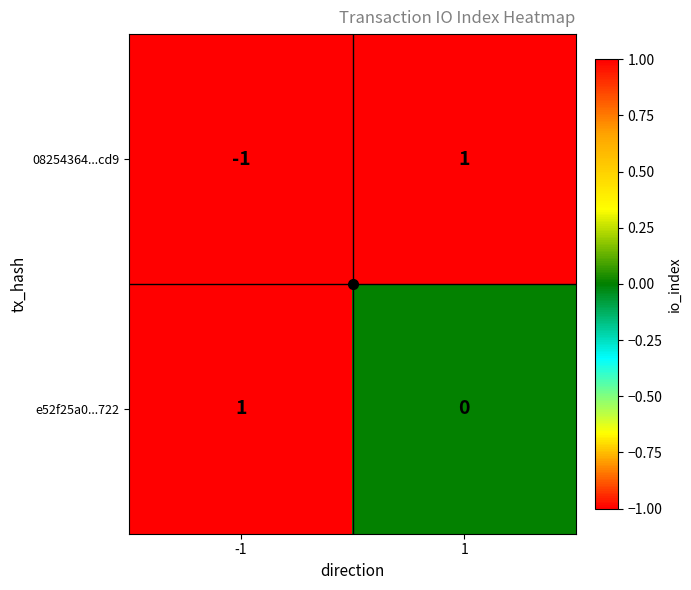

Rank the categories by e52f25a0...722 value from lowest to highest.

1, -1